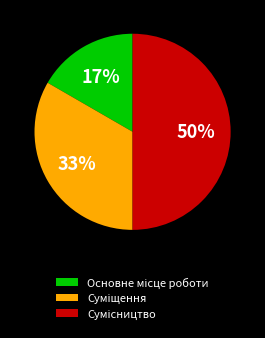

To the nearest percent, what is the difference between the largest and smallest slice percentages?

33%